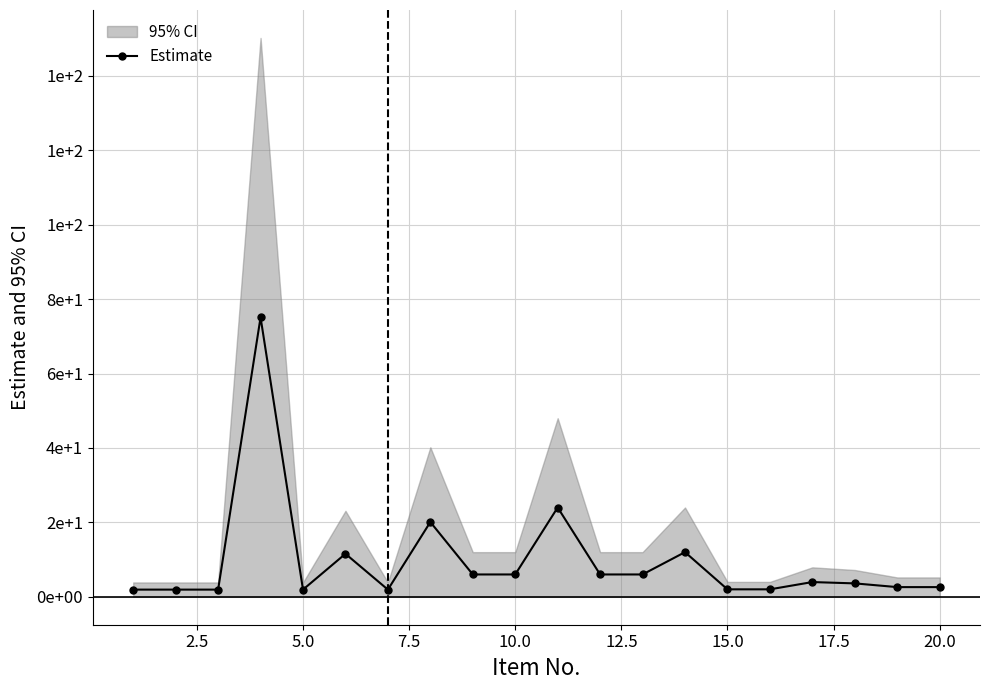

The chart shows a value of 1.9 at 15.0. True or false?

True